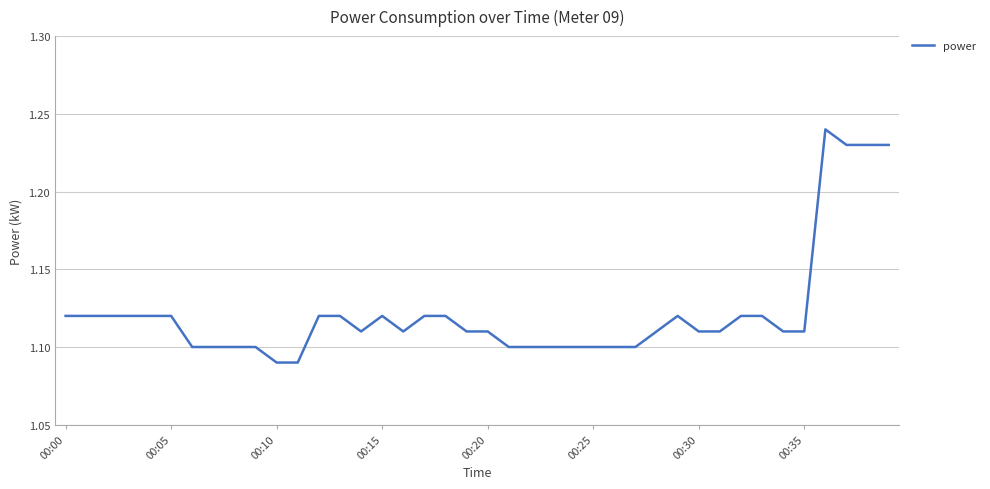

True or false: the data shows 0.7 at 00:10.

False